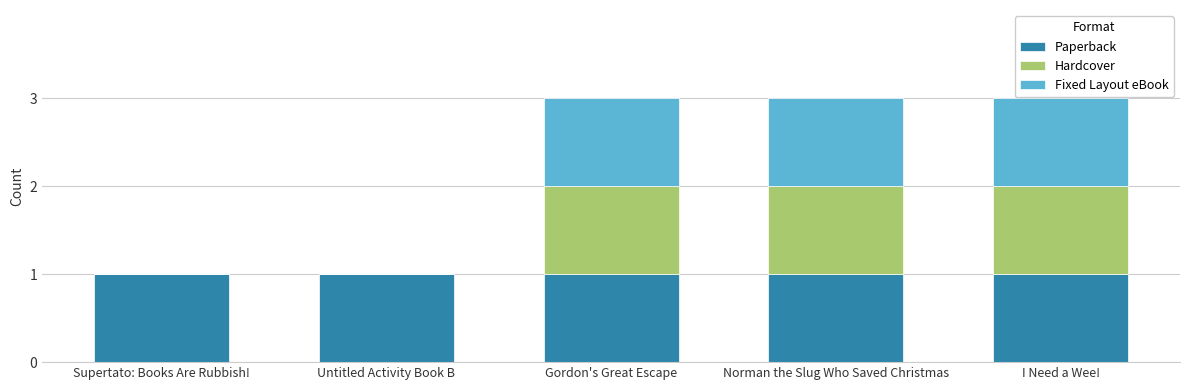

What is the total value across all series at Norman the Slug Who Saved Christmas?

3